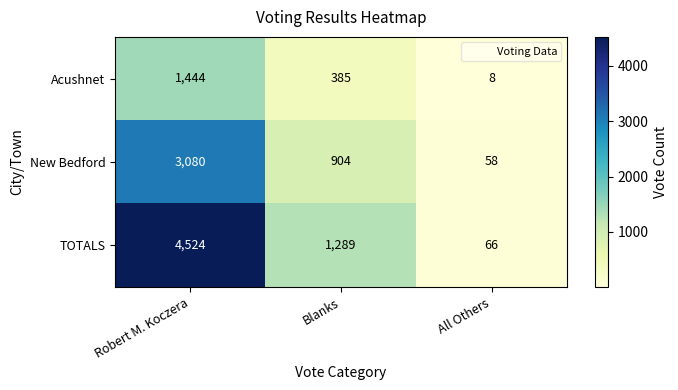

Rank the series by their maximum value, from lowest to highest.

Acushnet, New Bedford, TOTALS